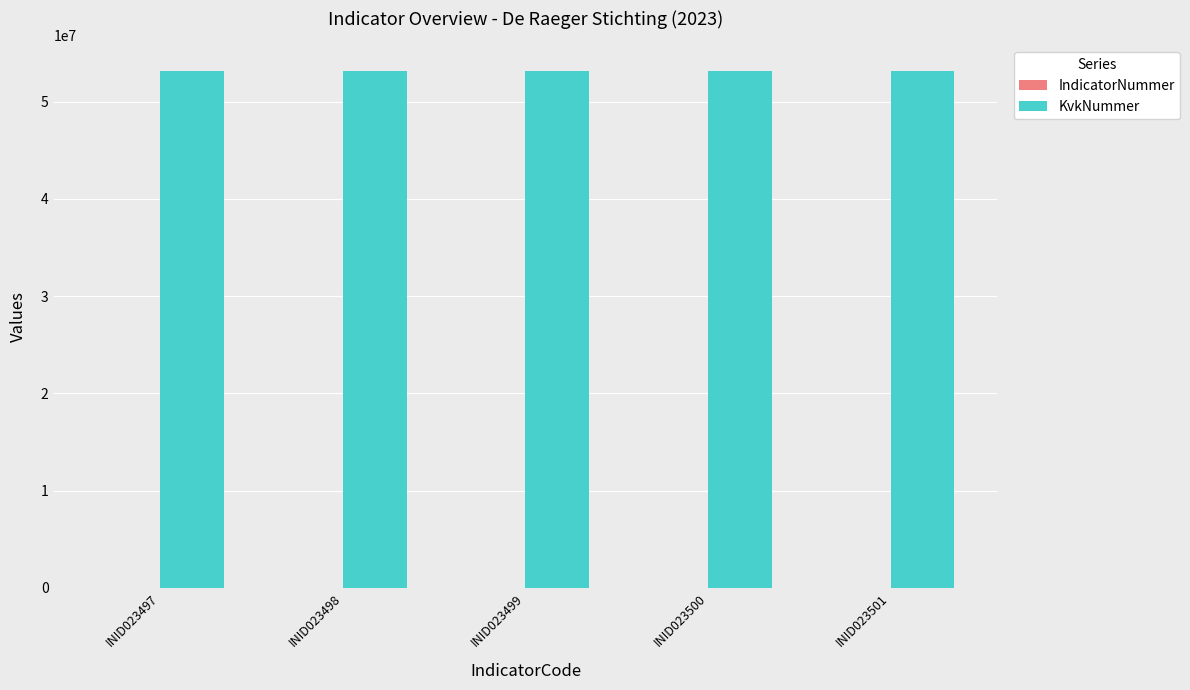

Which series has the largest total across all categories?

KvkNummer